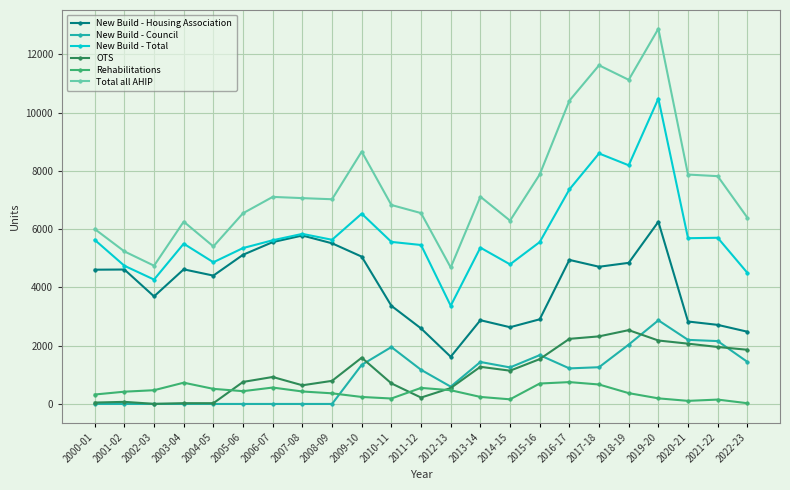

At which category does New Build - Total reach its first local valley?

2002-03